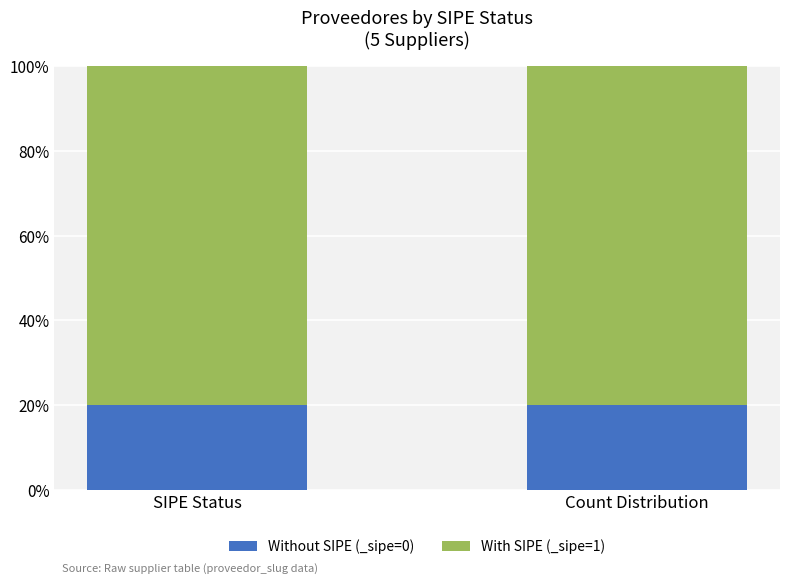

The Without SIPE (_sipe=0) series shows 5 at SIPE Status. True or false?

False